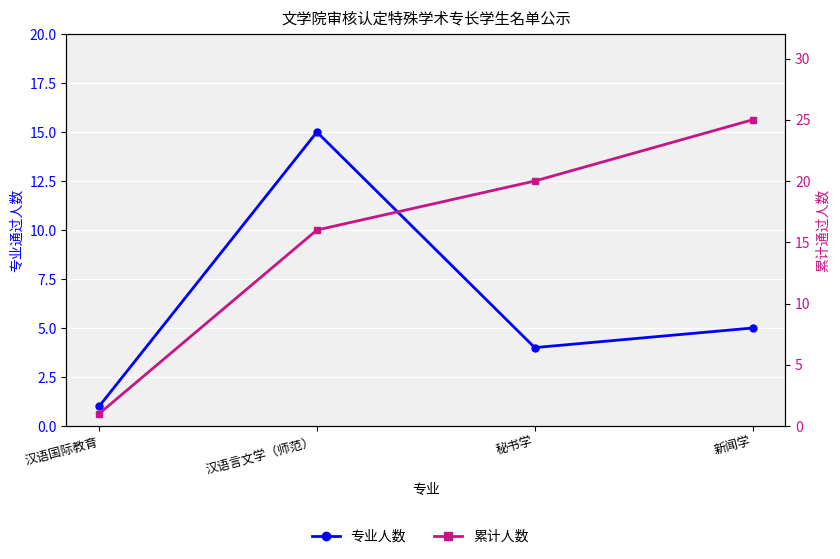

The 累计人数 series shows 42 at 新闻学. True or false?

False